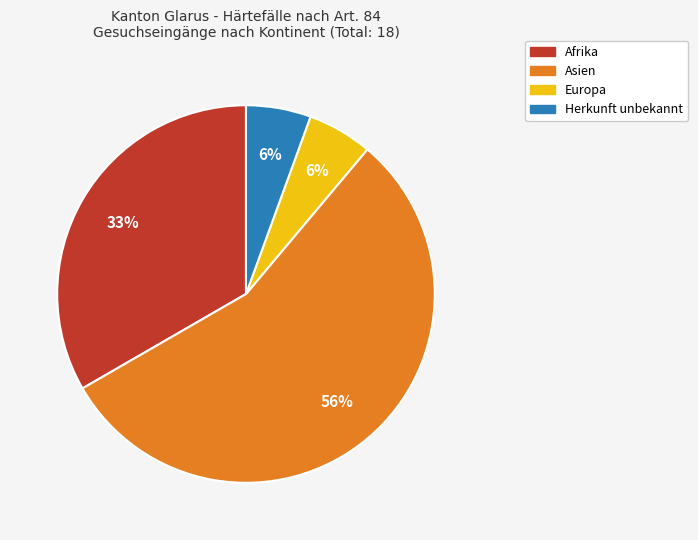

Which slice is the largest?

Asien